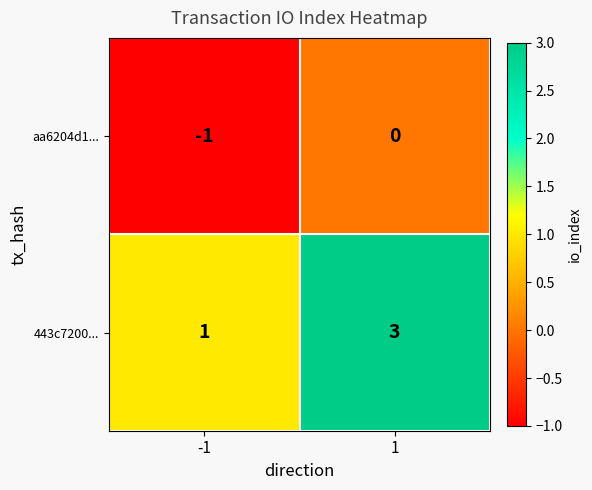

The aa6204d1... series shows -1 at -1. True or false?

True